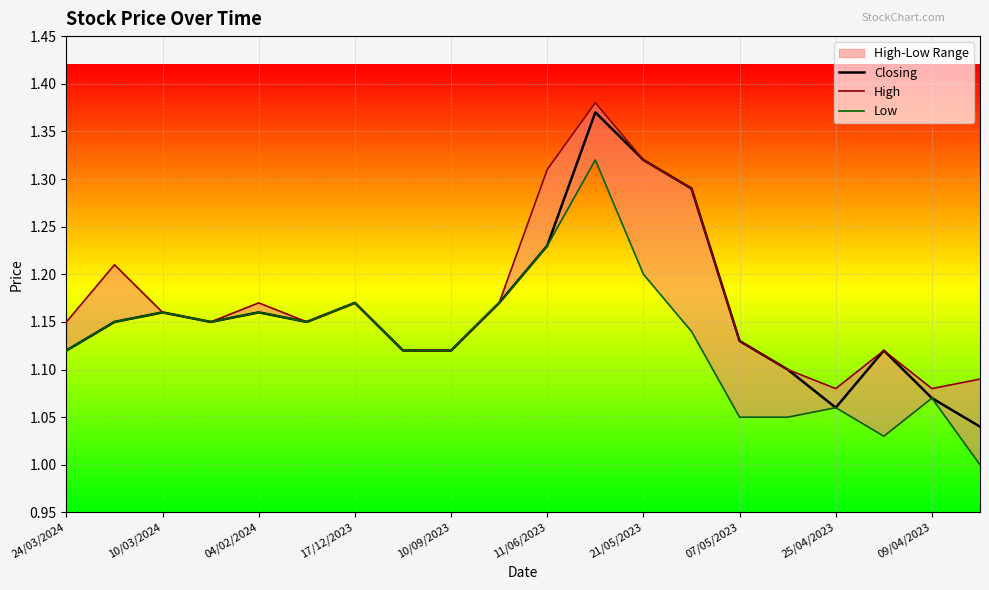

Is it true that Closing equals 0.6 at 10/09/2023?

False